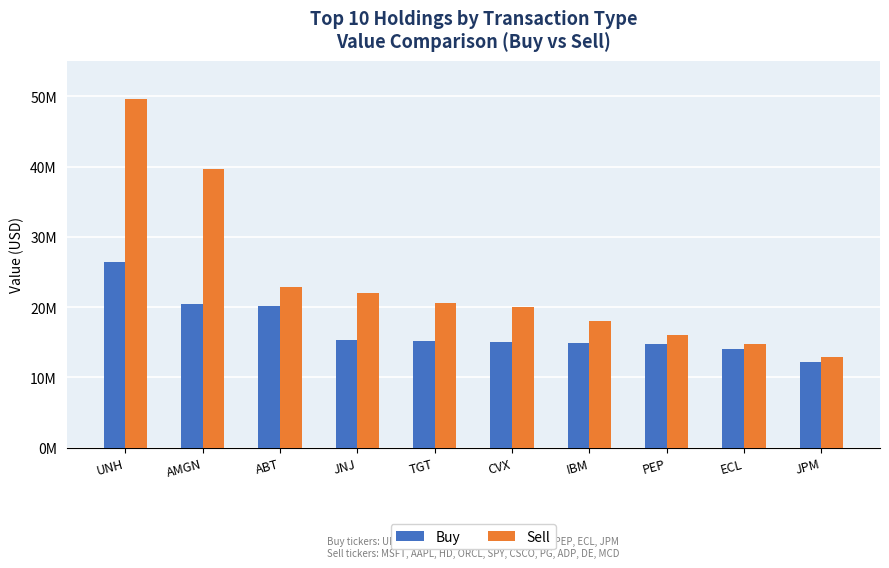

What is the difference between the Buy values at AMGN and ECL?

6417401